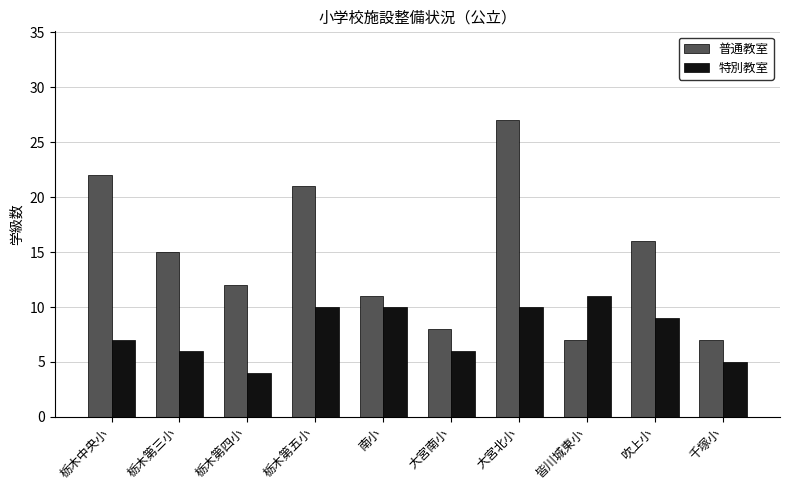

What is the total value across all series at 千塚小?

12